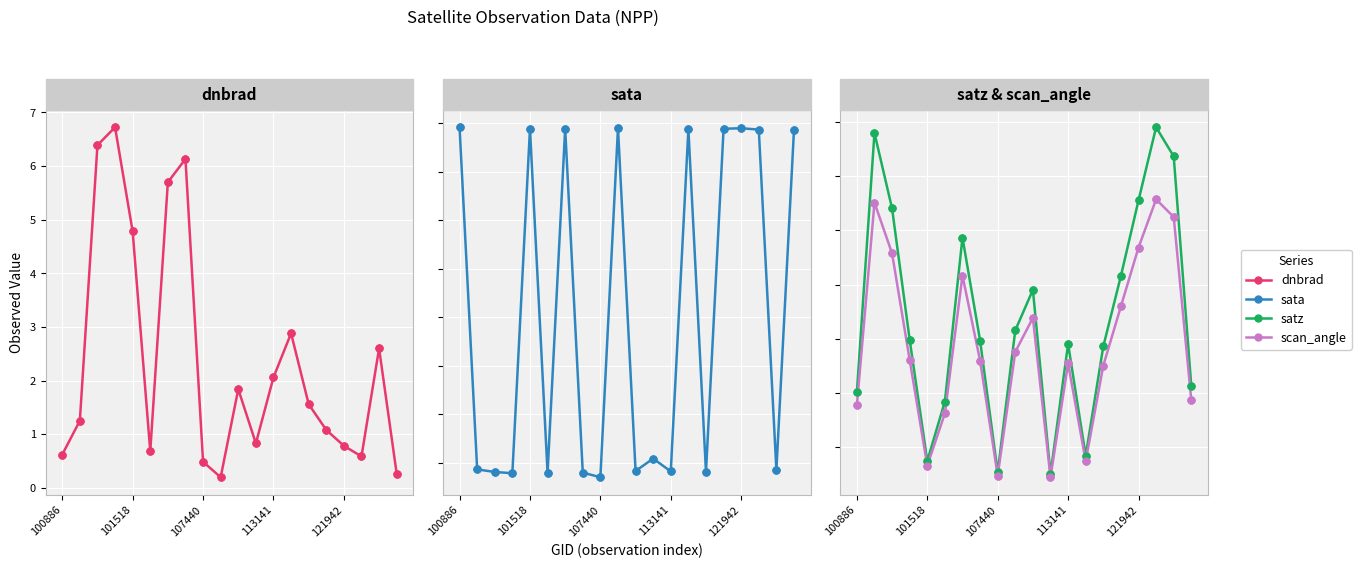

Which series reaches the maximum Y coordinate?

sata